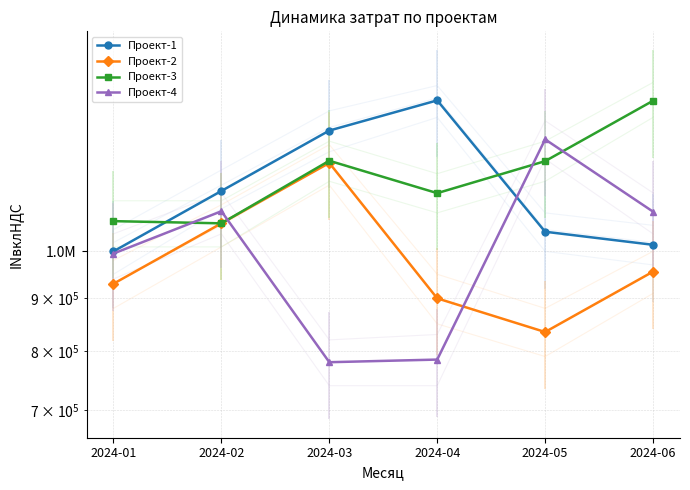

At how many categories does at least one series exceed 987730?

6